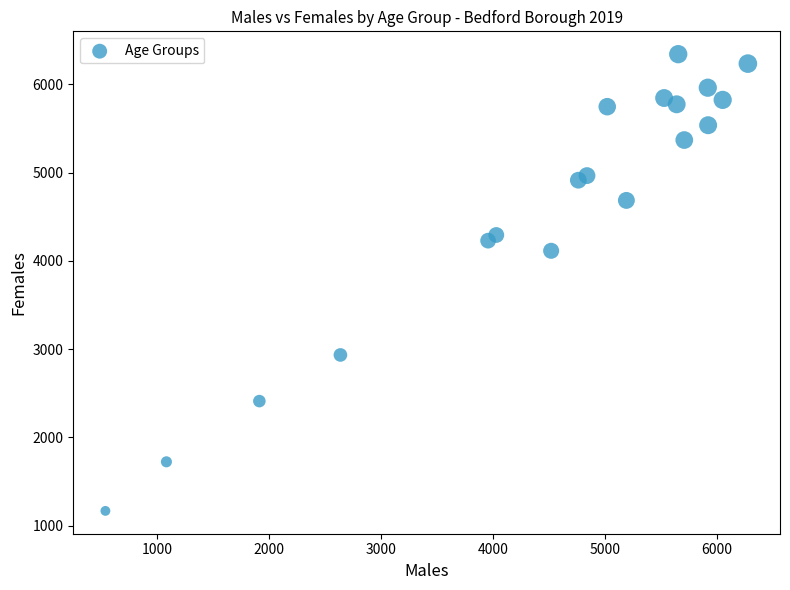

What is the range of X values (max minus min)?

5738